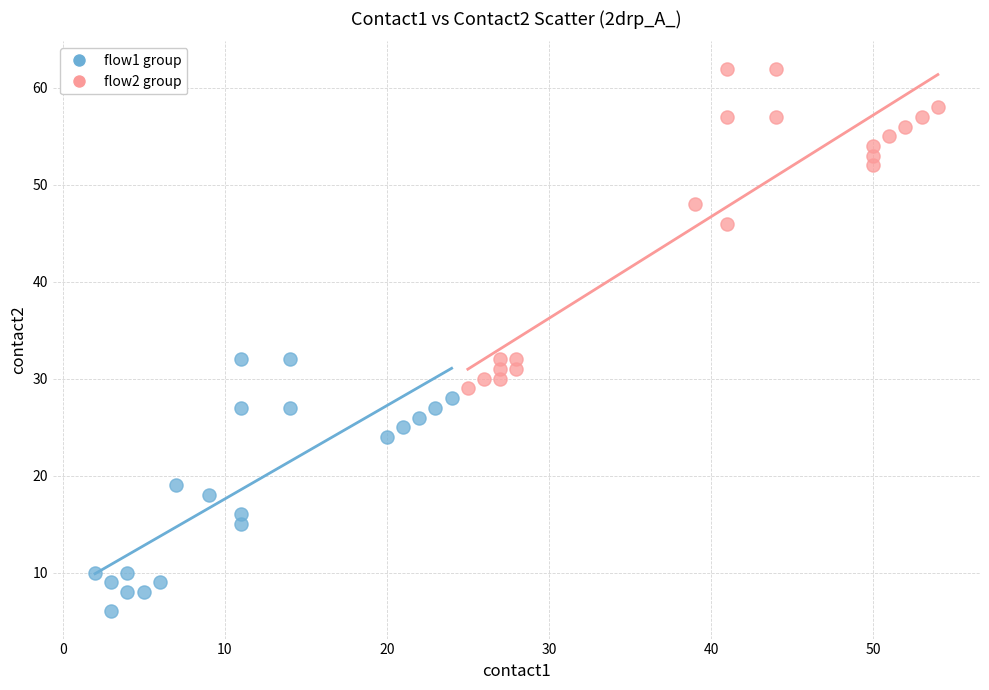

Which series contains the lowest Y value?

flow1 group